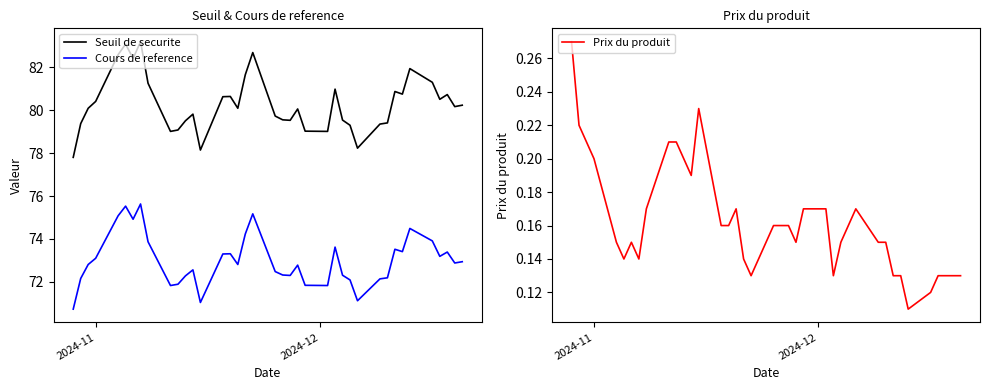

Count the number of data series in this chart.

3